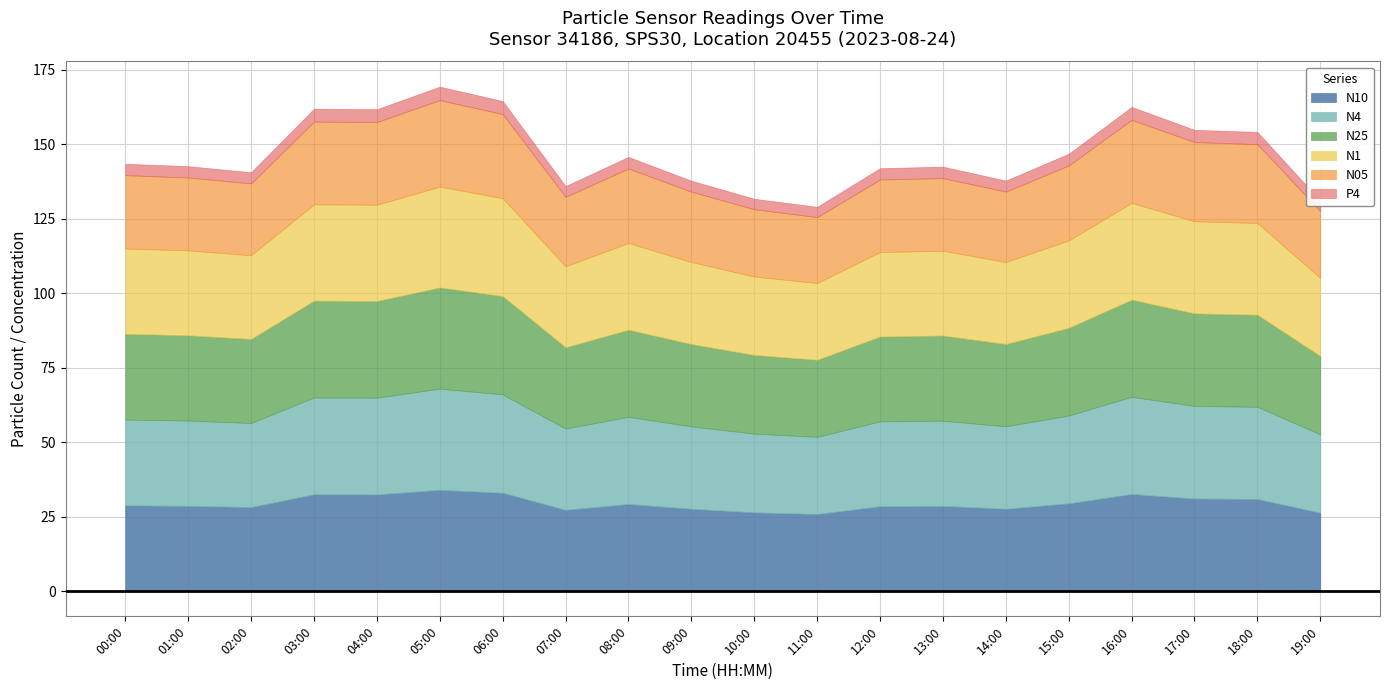

Rank the series at 10:00 from highest to lowest value.

N10, N4, N25, N1, N05, P4